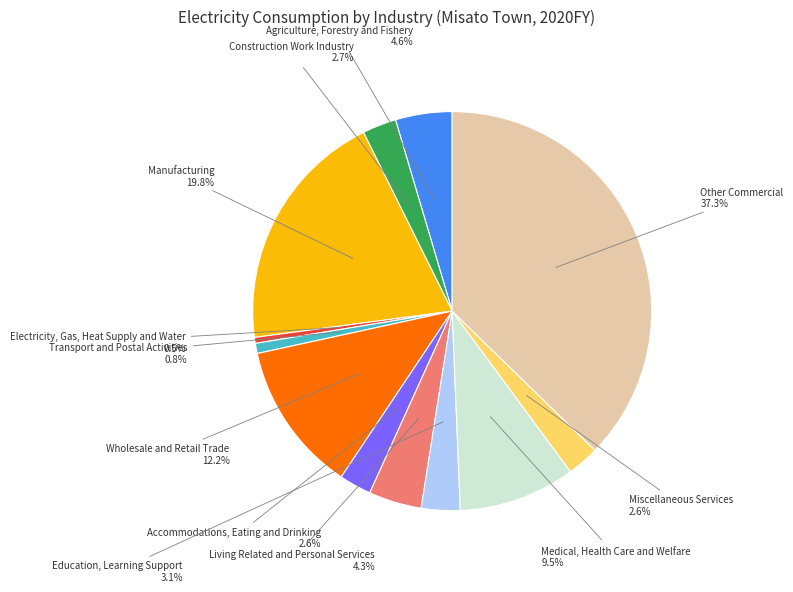

To the nearest percent, what is the average slice percentage?

8%